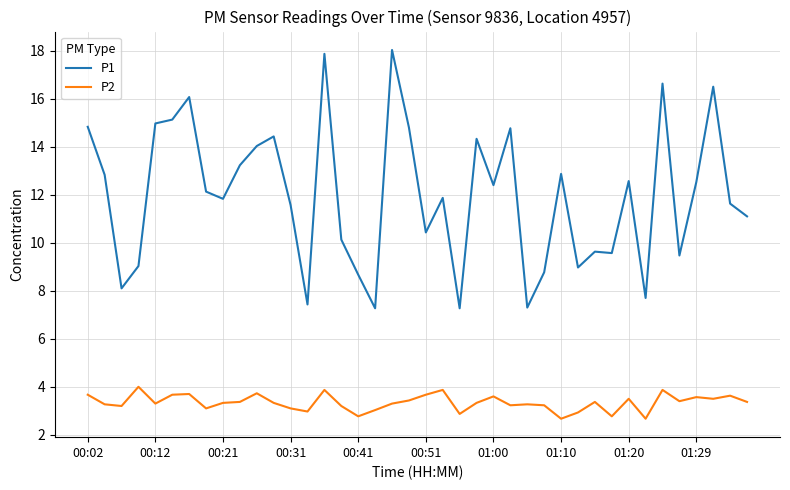

True or false: P2 and P1 cross at least once.

False